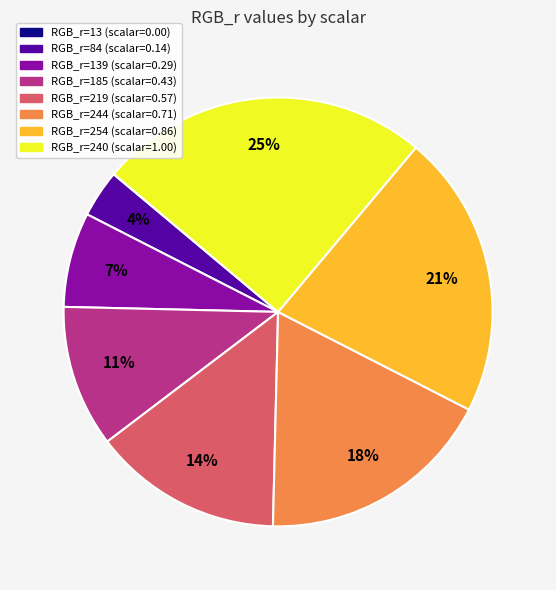

Does any single category account for the majority?

No